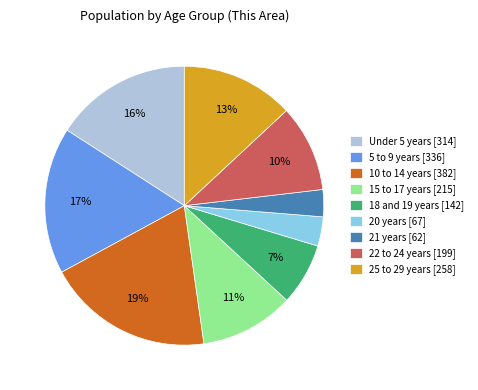

Approximately how many times larger is the value at 21 years compared to 22 to 24 years?

0.3